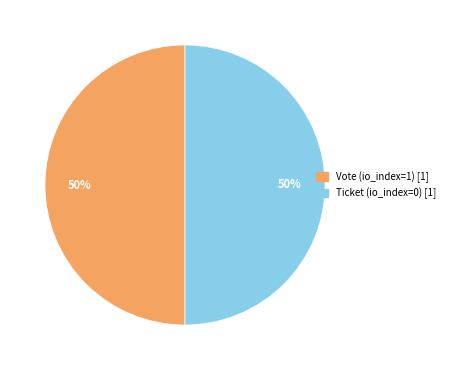

To the nearest percent, what is the average slice percentage?

50%